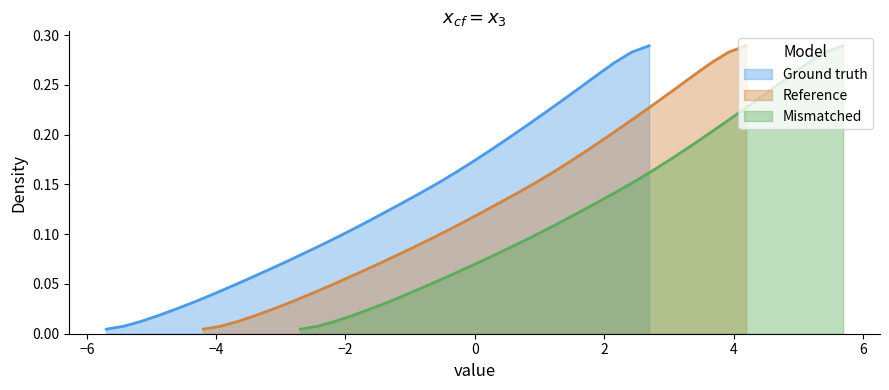

What is the greatest value displayed?

0.3